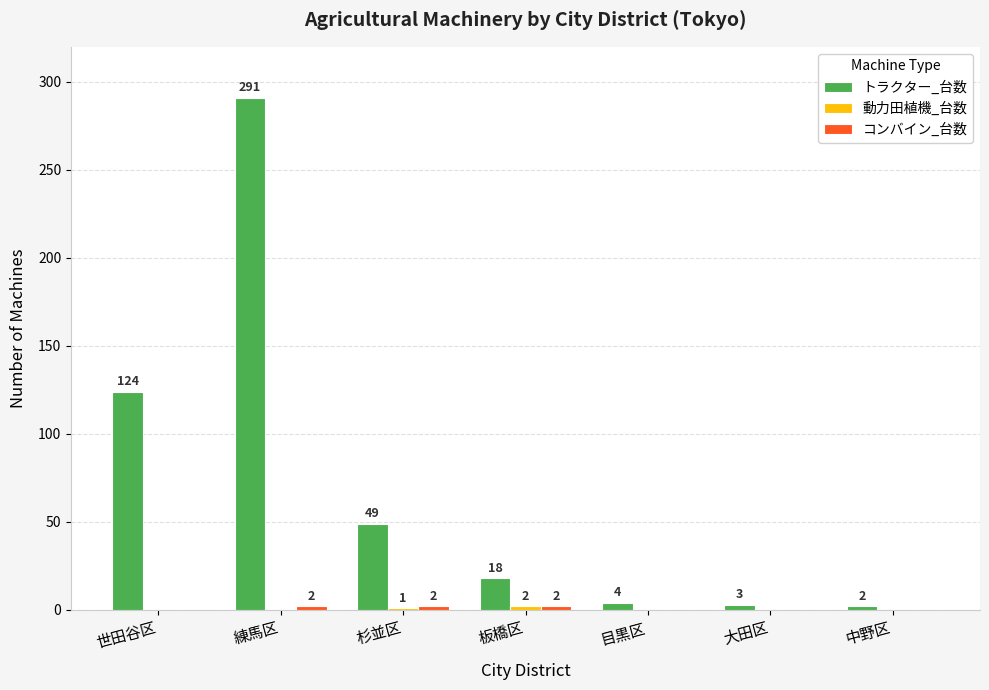

Which series has the largest total across all categories?

トラクター_台数